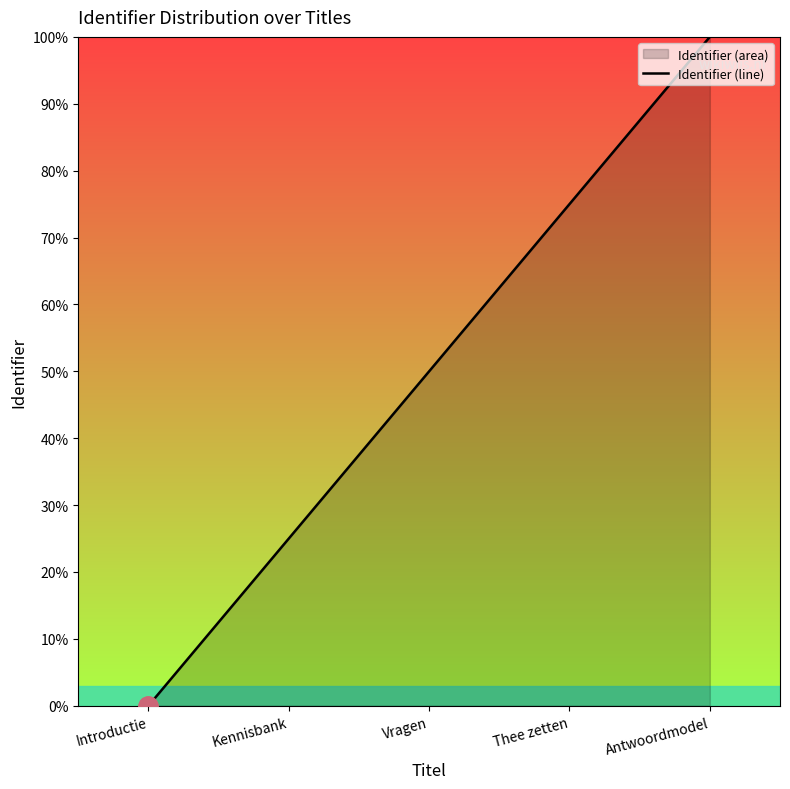

What is the difference between the maximum and second lowest values?

75